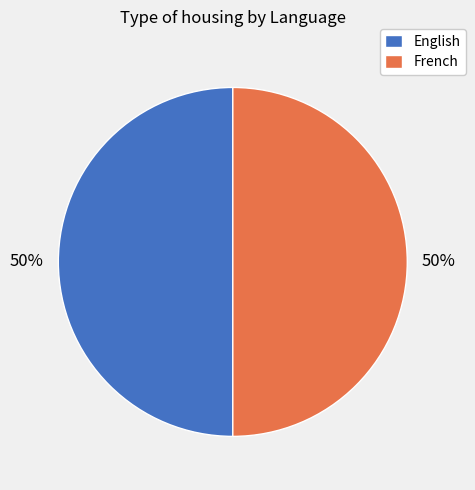

What is the ratio of the value at French to the value at English?

1.0